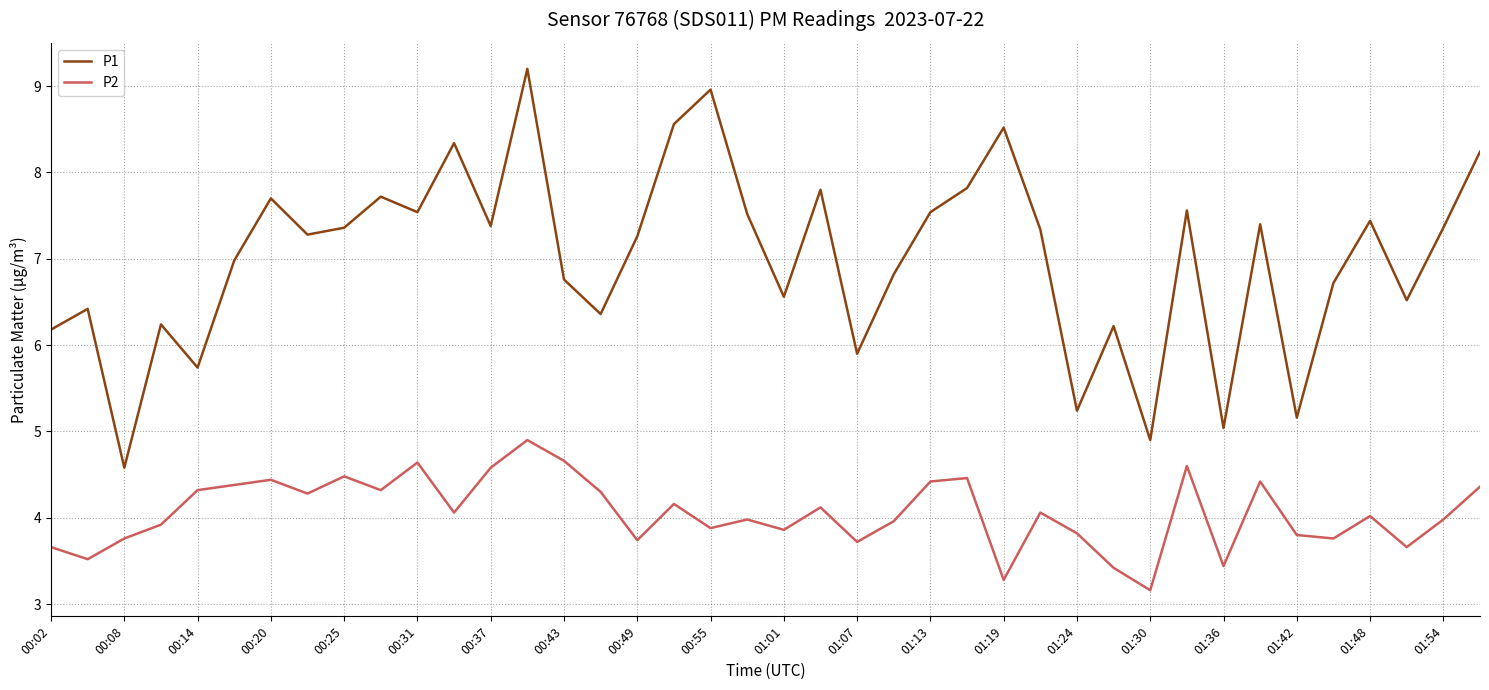

List the series in order of their peak value, highest first.

P1, P2